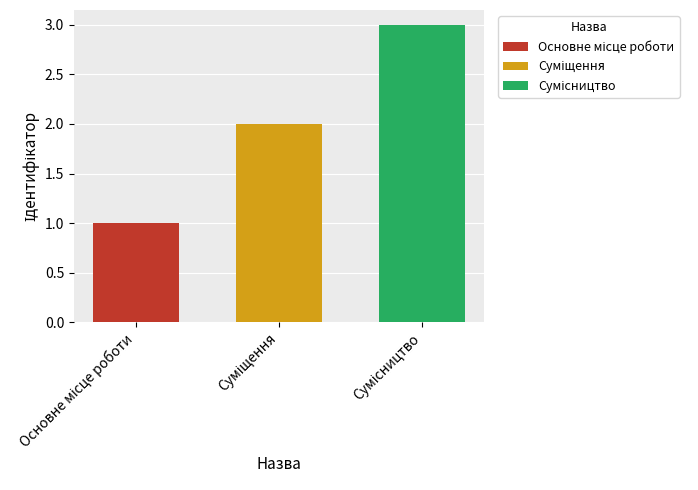

What is the greatest value displayed?

3